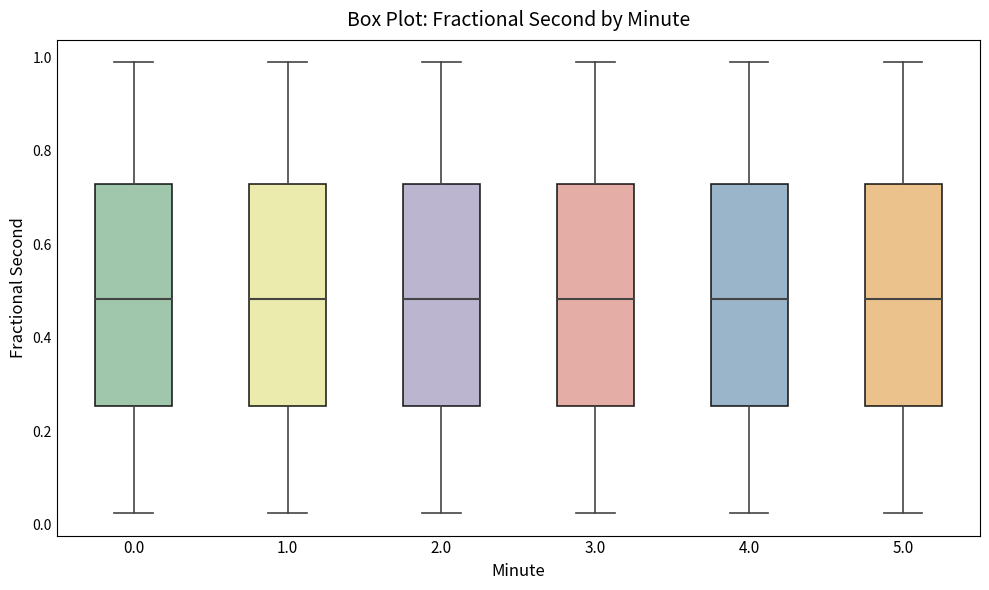

Where is the lower edge of the box at x = 3.0 on the y-axis? The values are not printed on the chart, so give them approximately, as read against the axis.

0.26